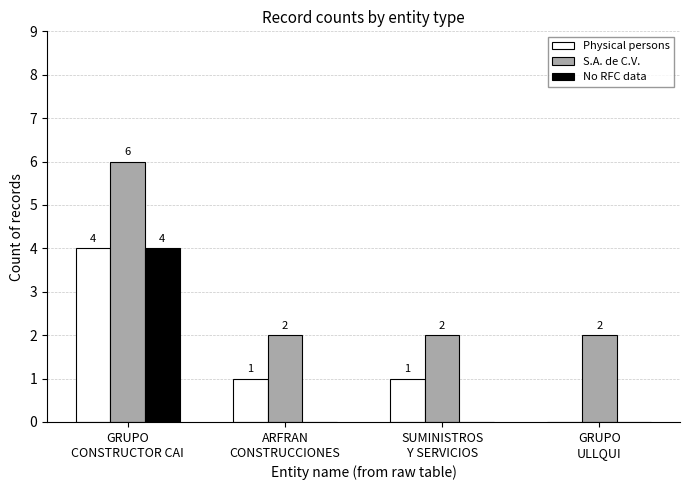

Count the number of categories in the chart.

4